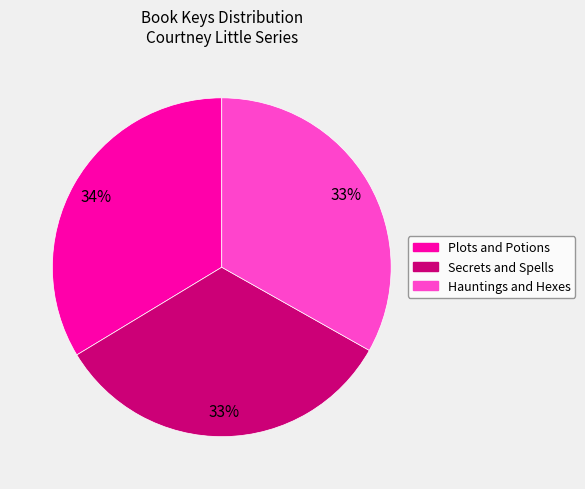

To the nearest percent, what is the average slice percentage?

33%